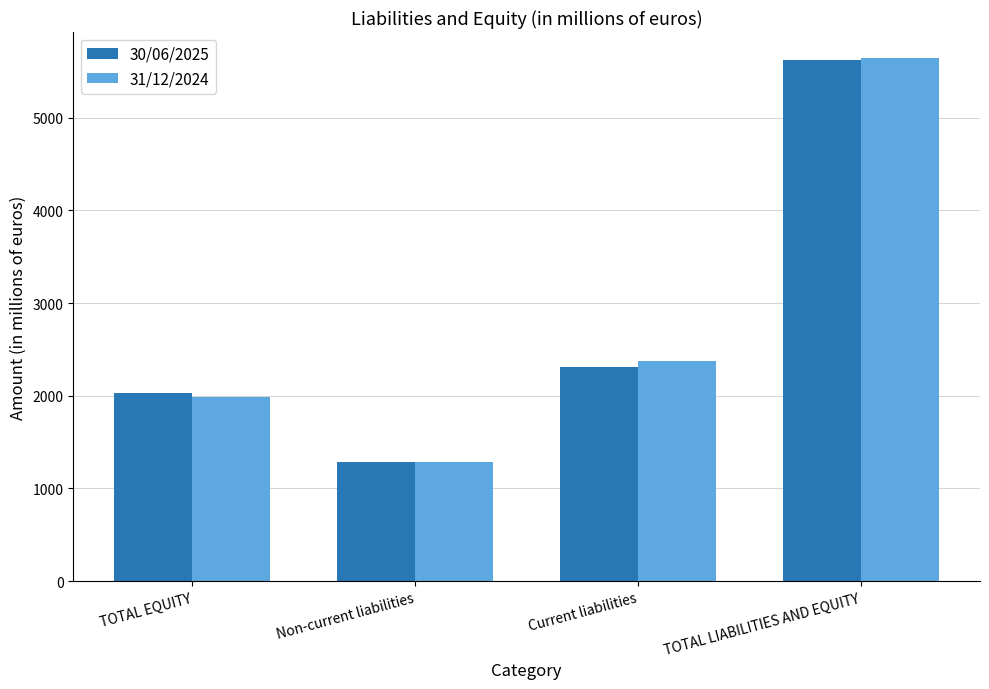

How many categories are shown in the chart?

4